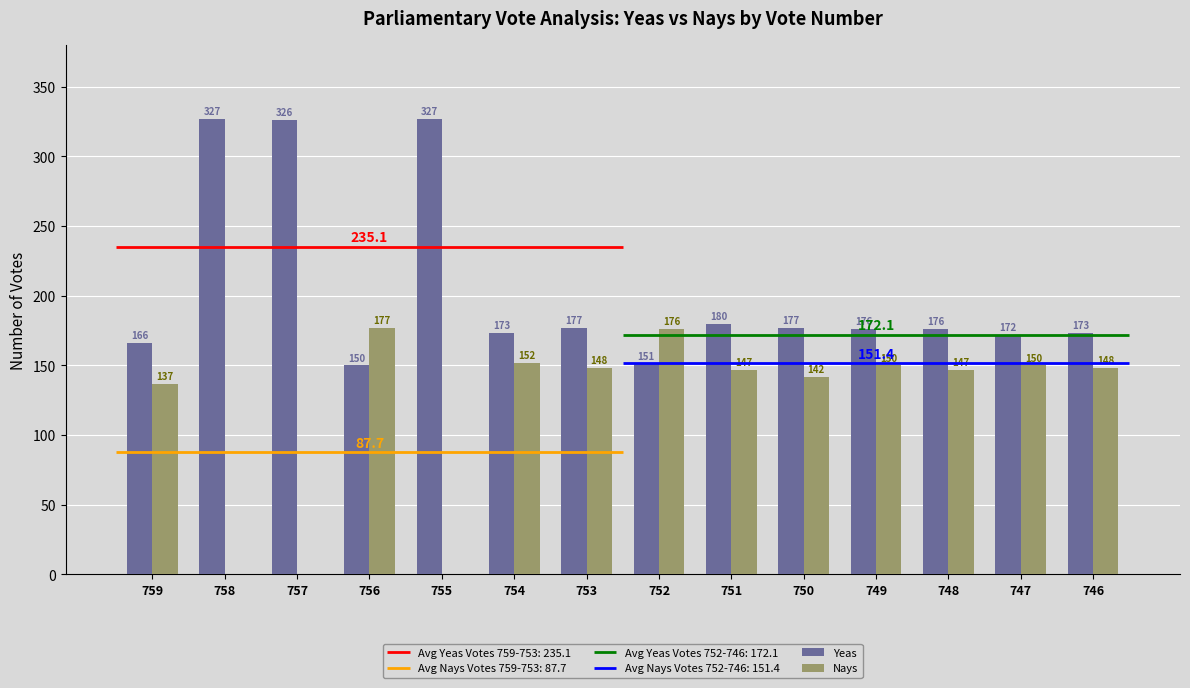

What is the sum of the Yeas values at 749 and 757?

502